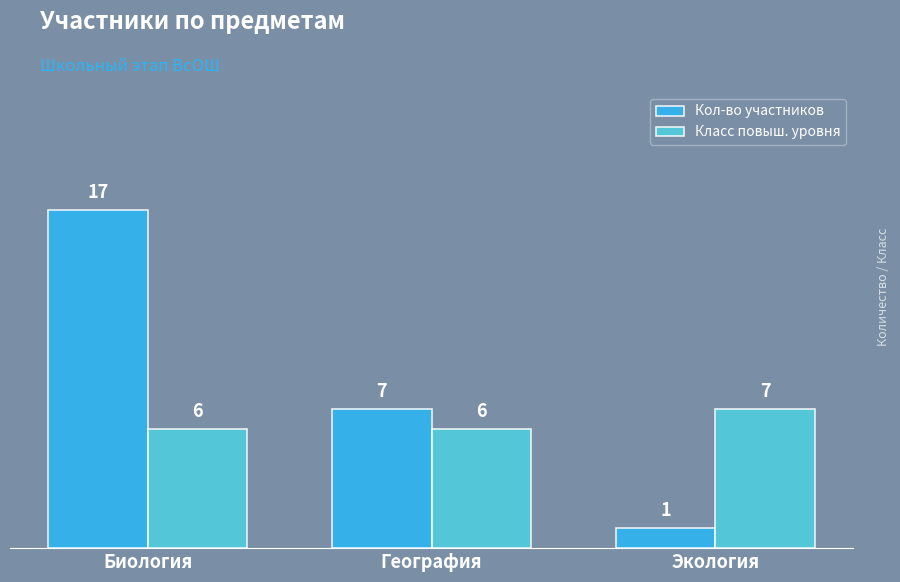

How many categories are shown in the chart?

3